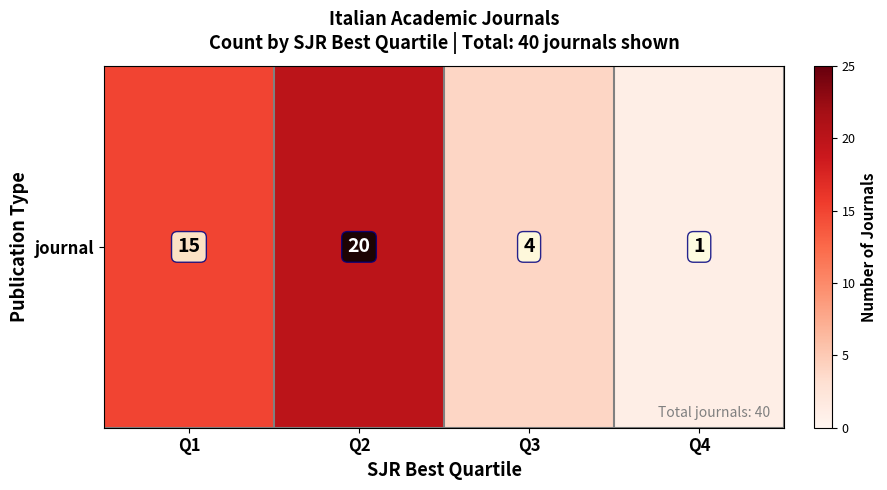

The chart shows a value of 20 at Q2. True or false?

True